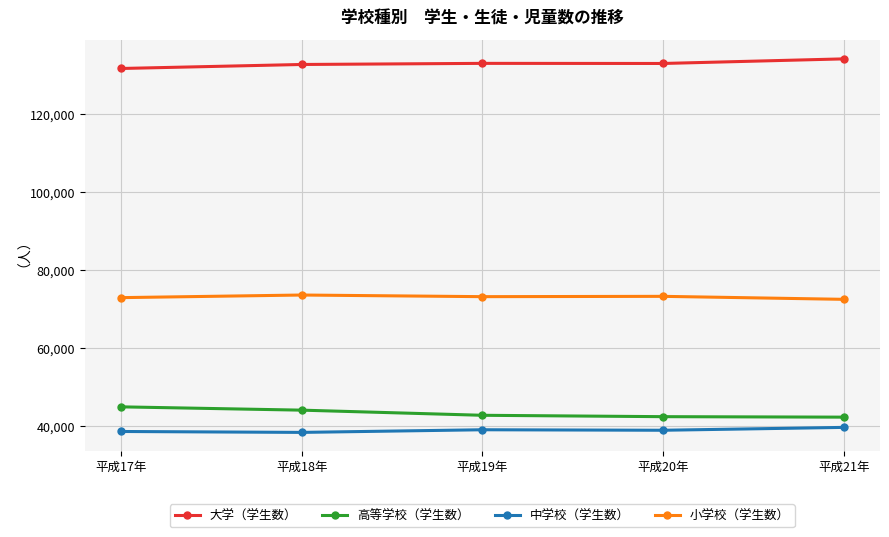

True or false: 高等学校（学生数） has more than 2 interior local peaks.

False